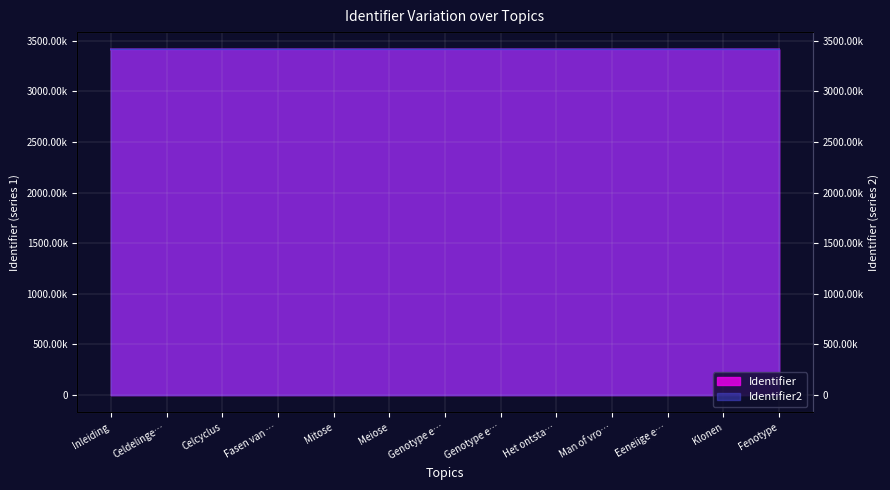

Rank the categories by Identifier2 value from highest to lowest.

Inleiding, Celdelinge…, Celcyclus, Fasen van …, Mitose, Meiose, Genotype e…, Genotype e…, Het ontsta…, Man of vro…, Eeneiige e…, Klonen, Fenotype